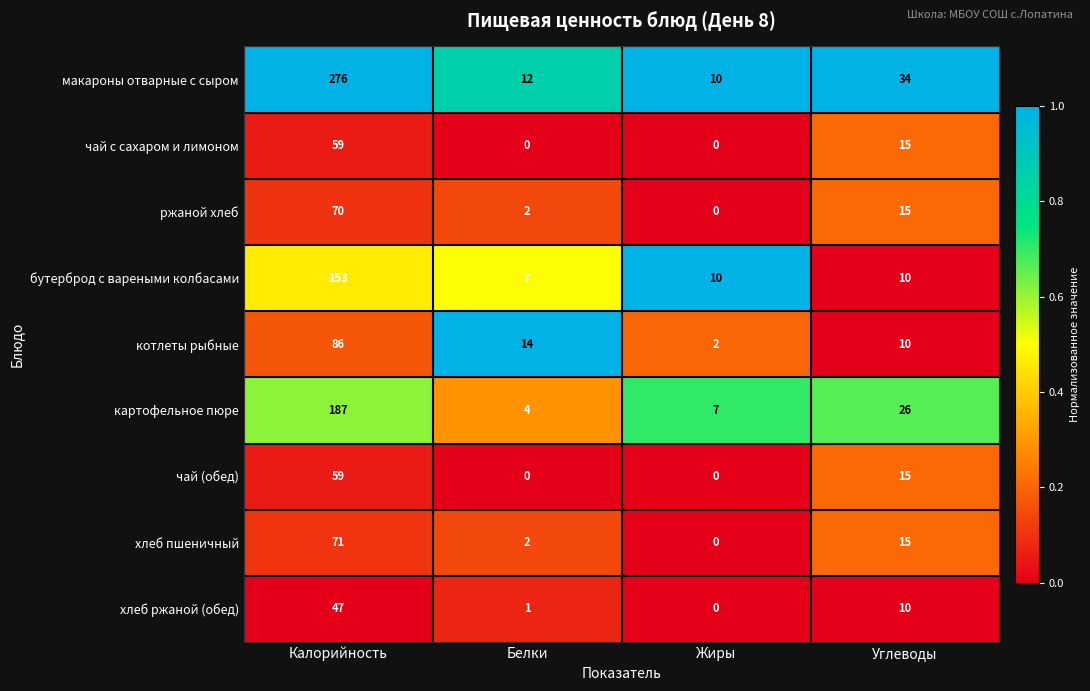

Is it true that хлеб пшеничный equals 1 at Белки?

False